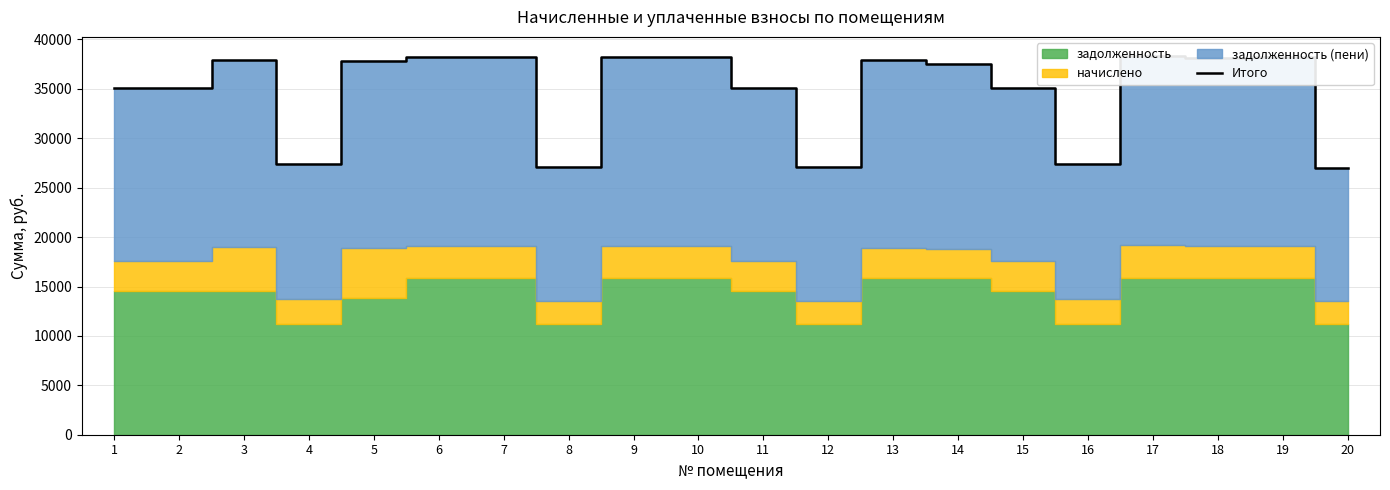

Approximately how many times larger is the value at 2 compared to 5?

0.9